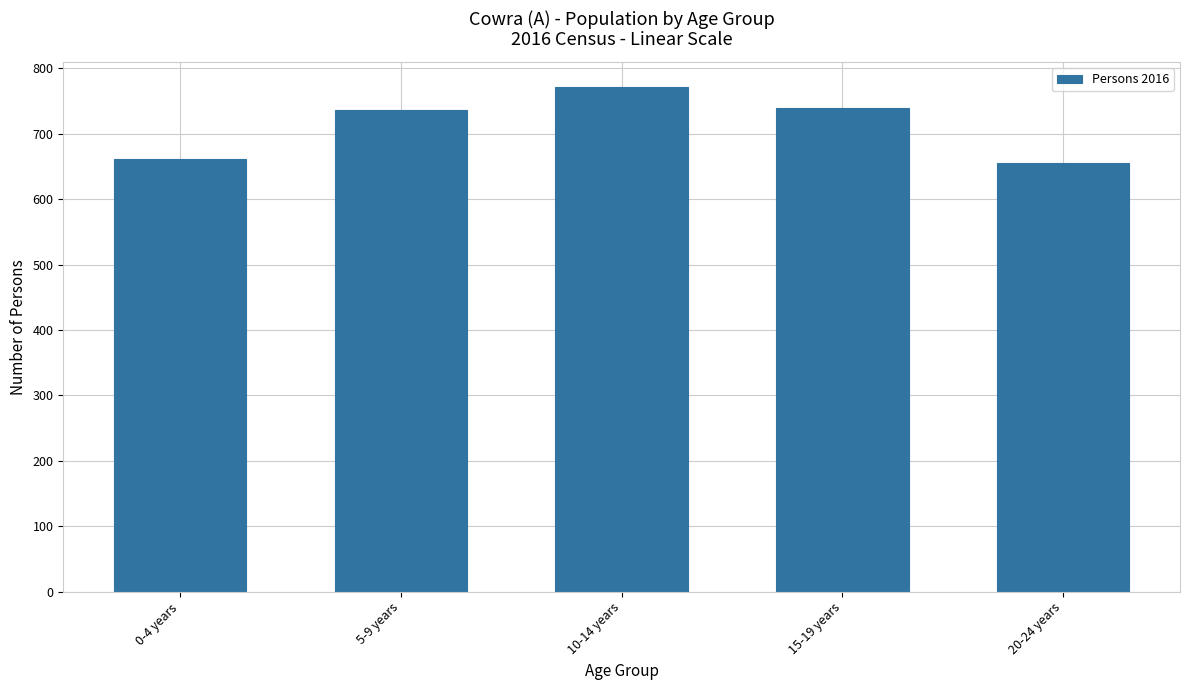

Which label corresponds to the largest value in the chart?

10-14 years